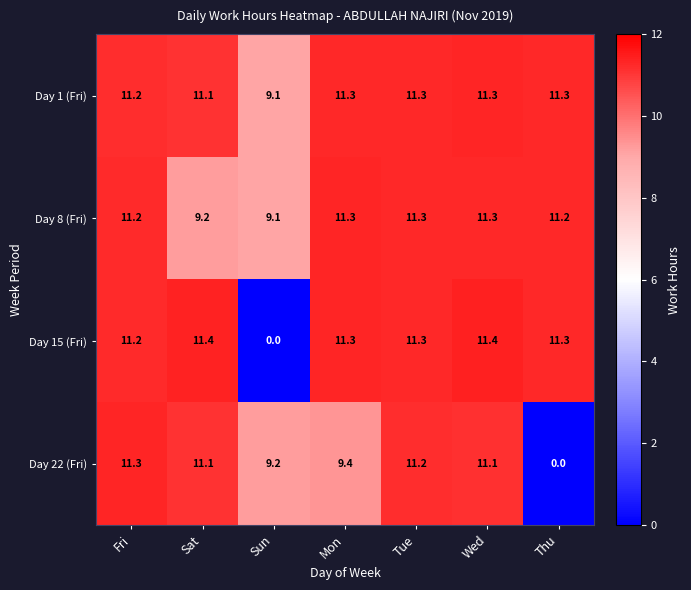

Is the value of Day 1 (Fri) at Tue greater than the value of Day 8 (Fri) at Sat?

Yes